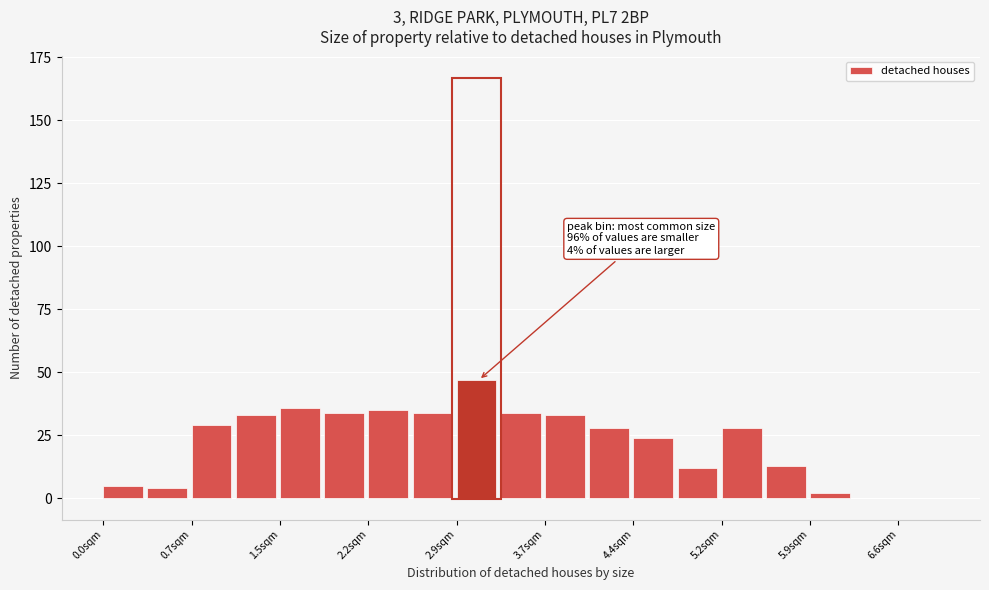

Read against the x-axis, roughly where is the centre of the tallest bar?

3.1